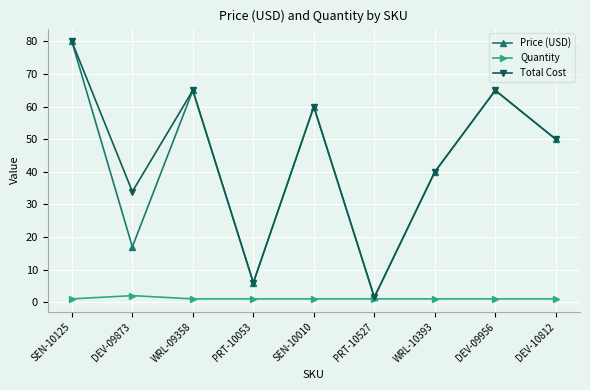

What is the greatest value displayed?

80.0